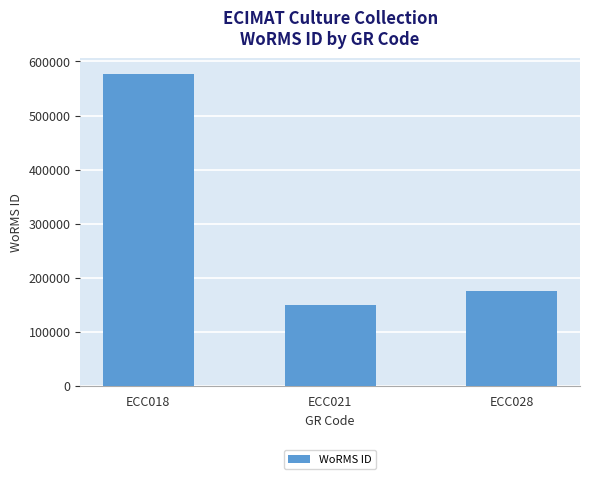

Where is the data nearest to the value 363365?

ECC028